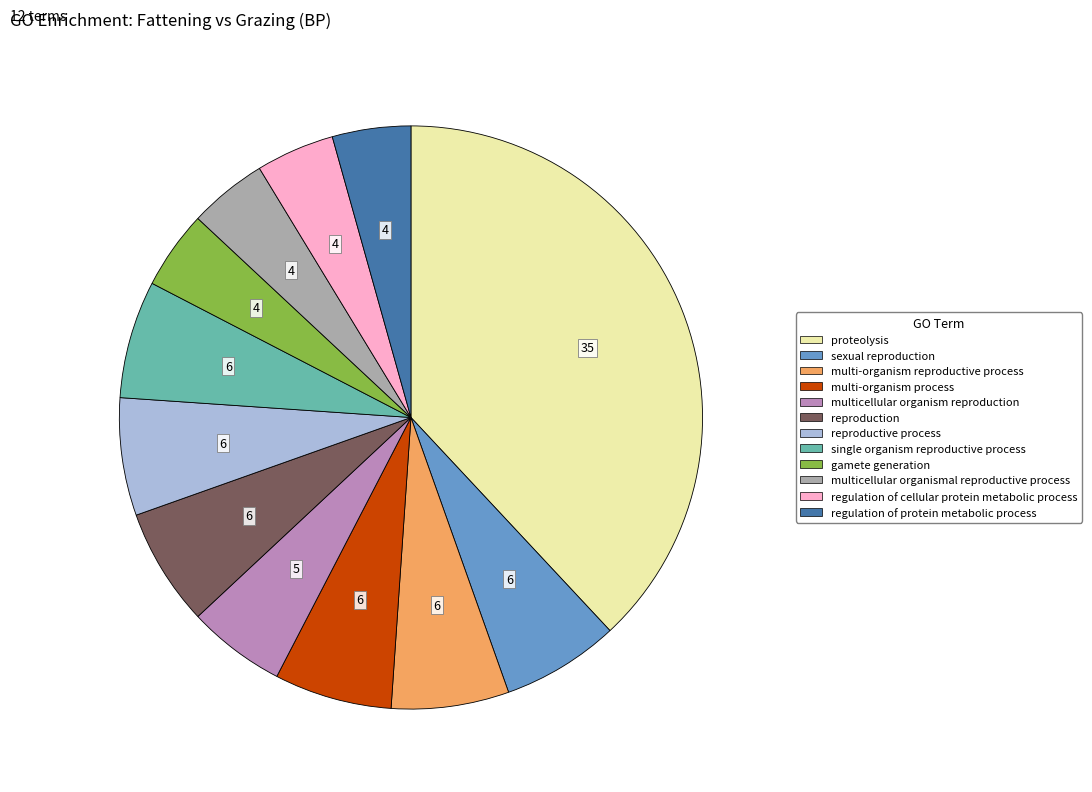

Is the sum of multi-organism reproductive process and regulation of cellular protein metabolic process greater than half?

No